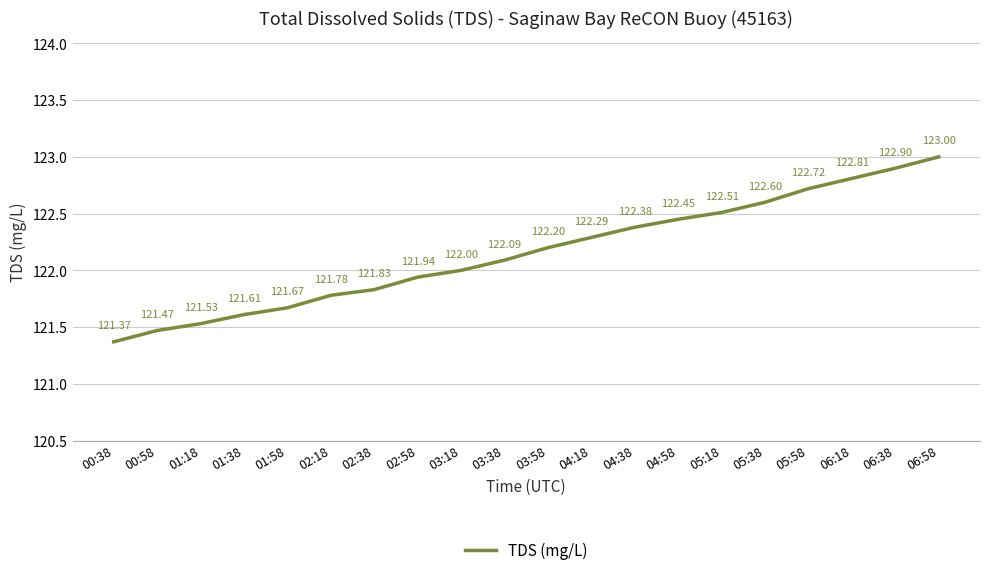

At which label is the value closest to 122?

03:18